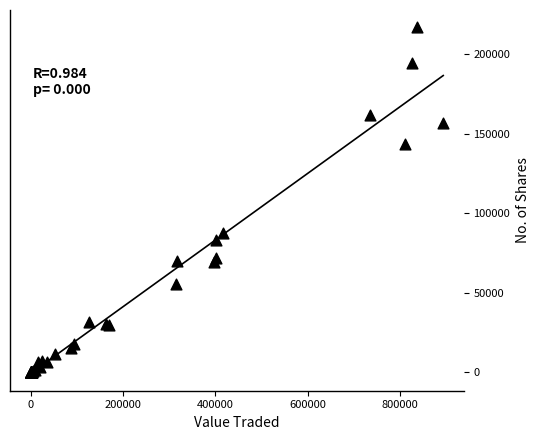

What Y value in the scatter plot is closest to 108420?

87834